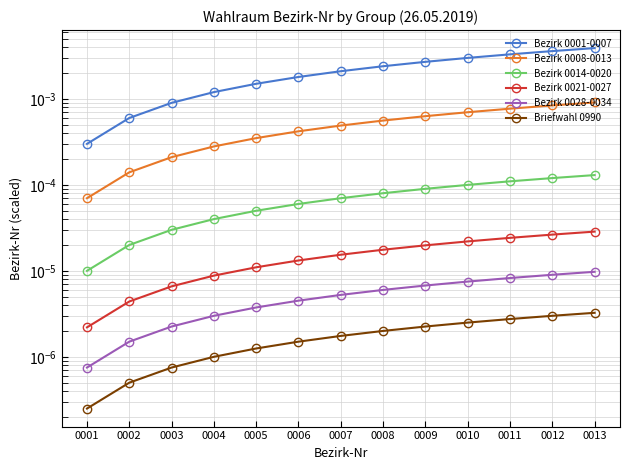

How many lines are shown in the chart?

6